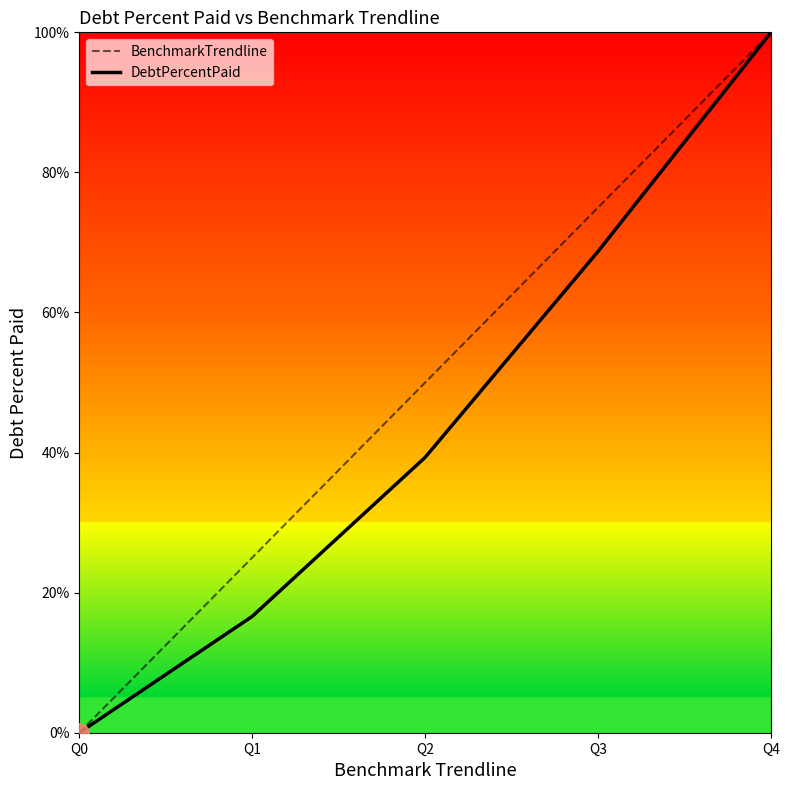

What is the average value of the DebtPercentPaid series?

44.9